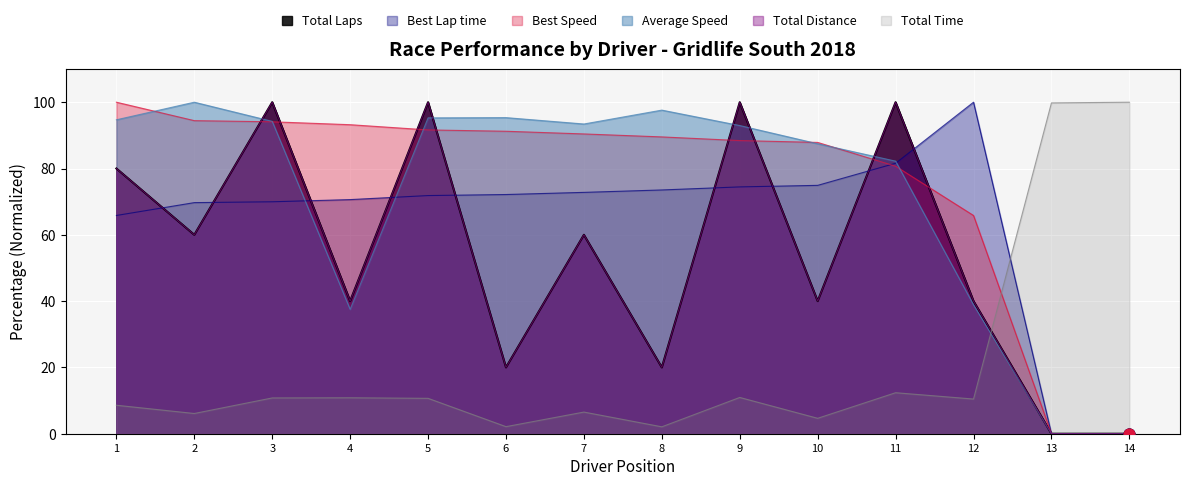

Which series has the largest total across all categories?

Best Speed